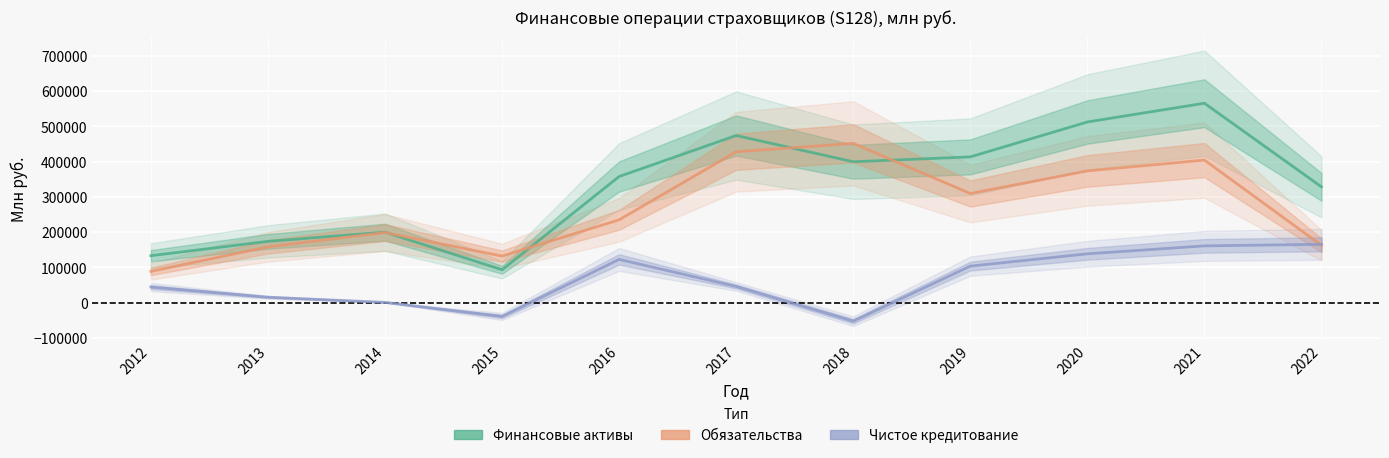

Reading left to right, transcribe all the data shown in this chart.

Финансовые активы: 2012=133229	2013=173871	2014=199861	2015=93327	2016=357522	2017=473660	2018=399307	2019=413076	2020=511932	2021=565071	2022=328223
Обязательства: 2012=88796	2013=158232	2014=198855	2015=132156	2016=234822	2017=427588	2018=451464	2019=309363	2020=373377	2021=404009	2022=162774
Чистое кредитование: 2012=44433	2013=15639	2014=1006	2015=-38829	2016=122700	2017=46072	2018=-52157	2019=103713	2020=138555	2021=161062	2022=165449